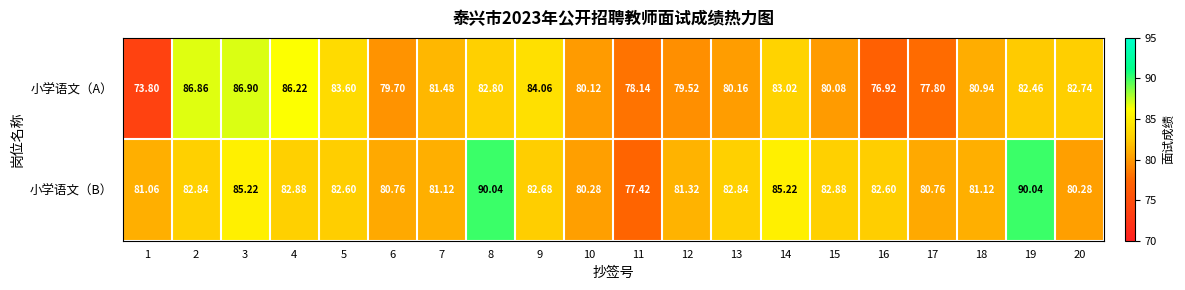

What is the maximum value shown in the chart?

90.0